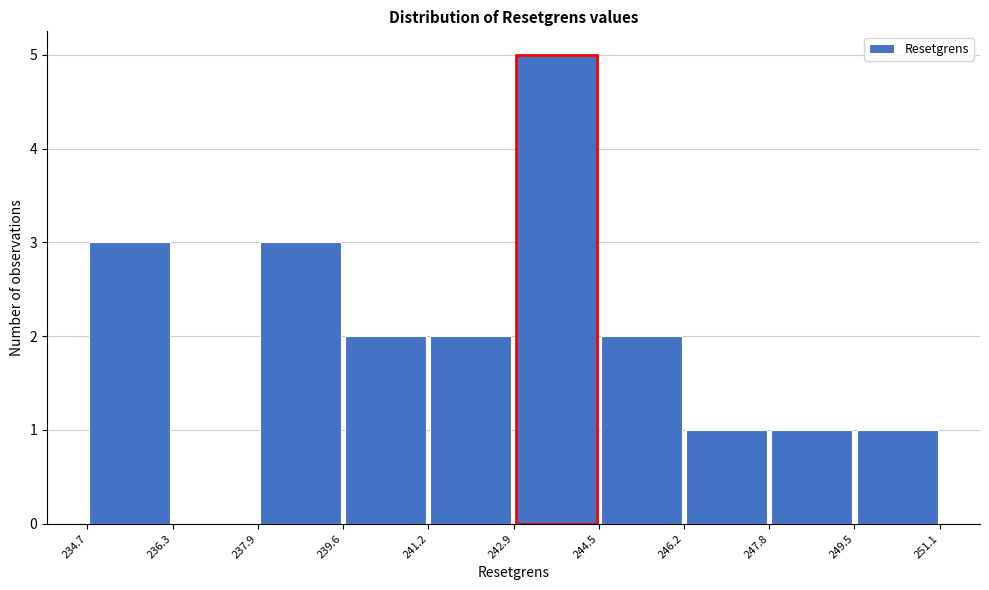

Reading left to right, list every bar in this chart as the range it spans on the x-axis followed by its height. The values are not printed on the chart, so give them approximately, as read against the axis.

234.7 to 236.3: 3
236.3 to 237.9: 0
237.9 to 239.6: 3
239.6 to 241.2: 2
241.2 to 242.9: 2
242.9 to 244.5: 5
244.5 to 246.2: 2
246.2 to 247.8: 1
247.8 to 249.5: 1
249.5 to 251.1: 1